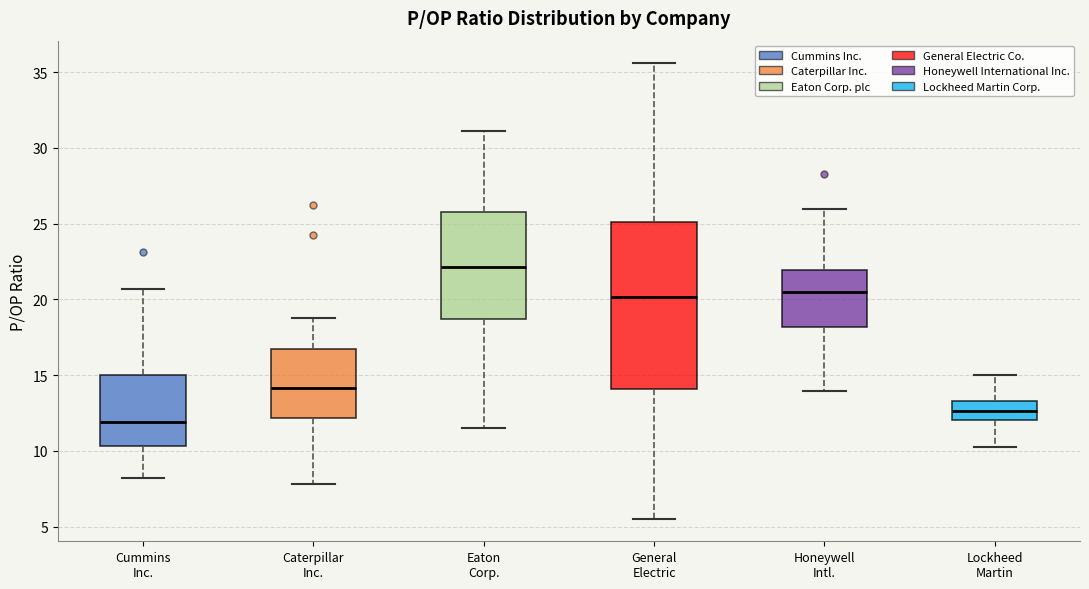

Where is the upper edge of the box for Caterpillar Inc. on the y-axis? The values are not printed on the chart, so give them approximately, as read against the axis.

16.5